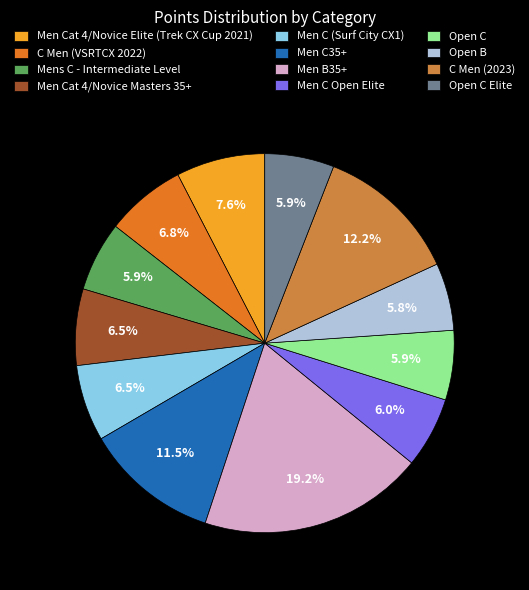

Which has a higher value, Men B35+ or Open C Elite?

Men B35+